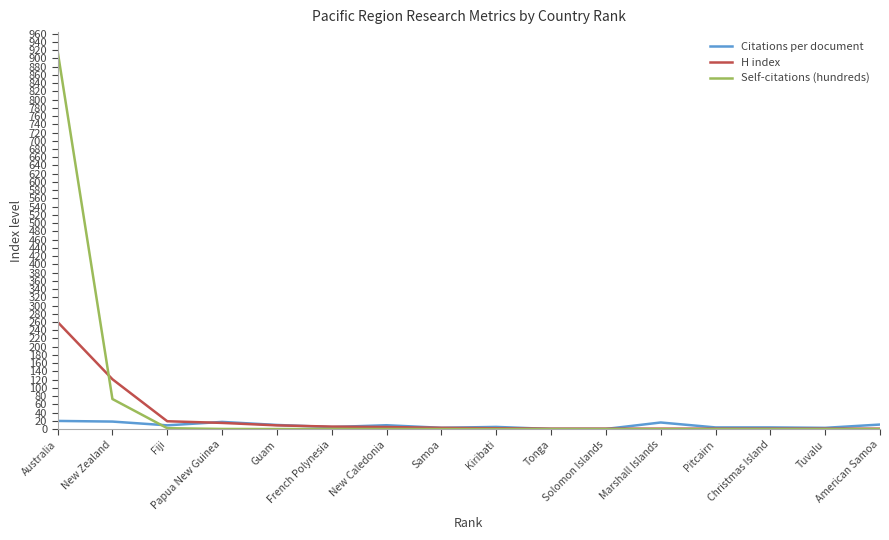

What is the greatest value displayed?

917.9